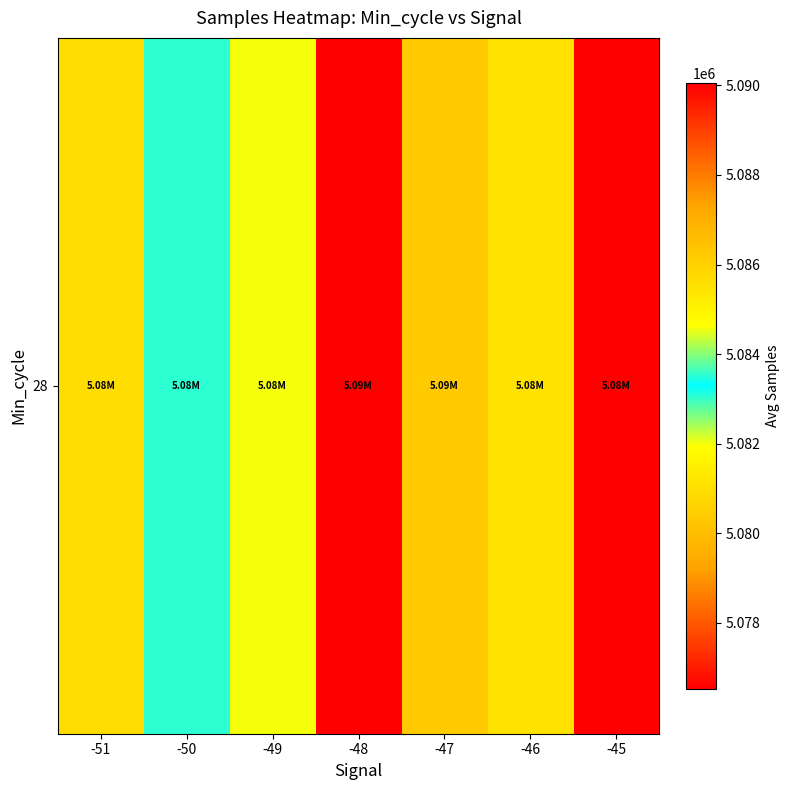

What is the sum of the values at -47 and -46?

10167359.4